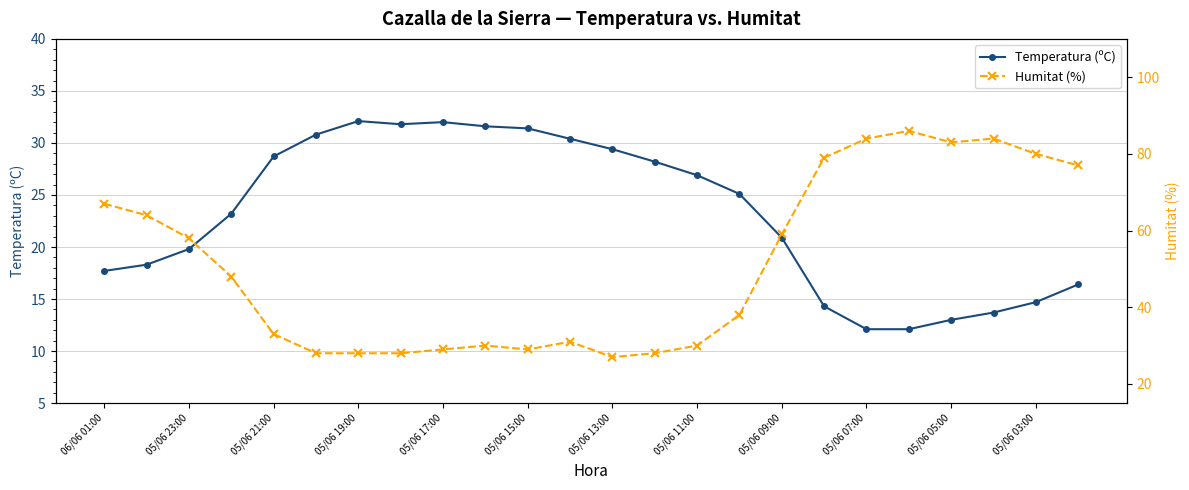

How many interior local valleys does the Humitat (%) series have?

3